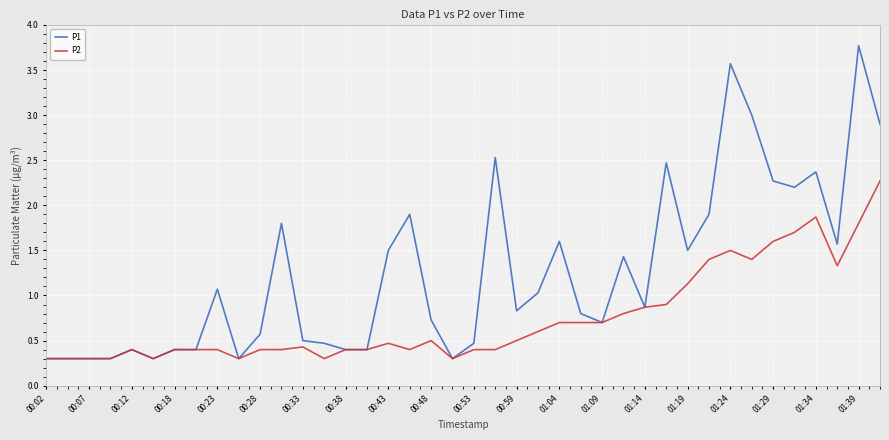

Is this an area chart (filled region under the line)?

No